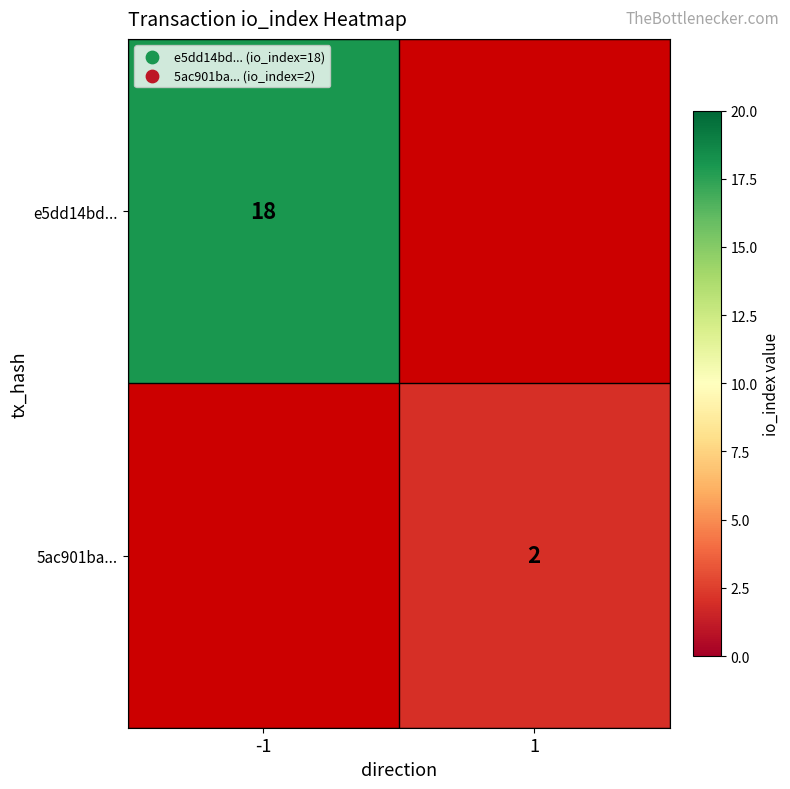

Is it true that e5dd14bd... equals 18 at -1?

True